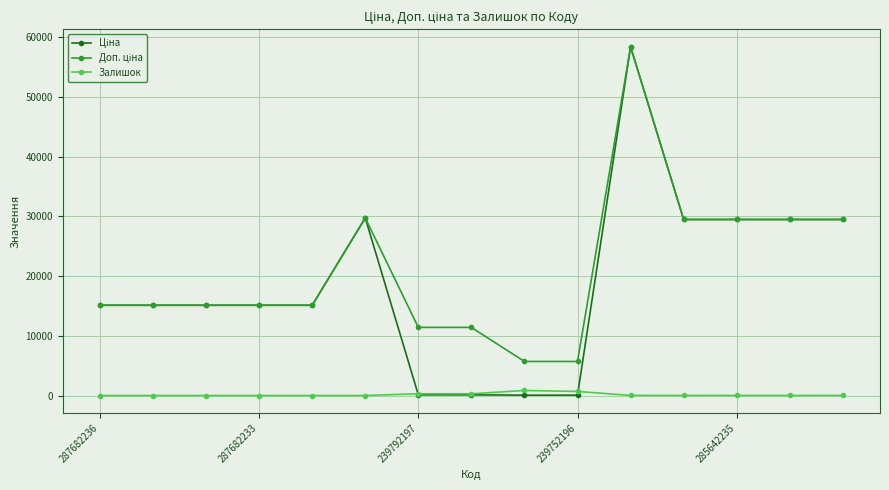

Count the number of categories in the chart.

15